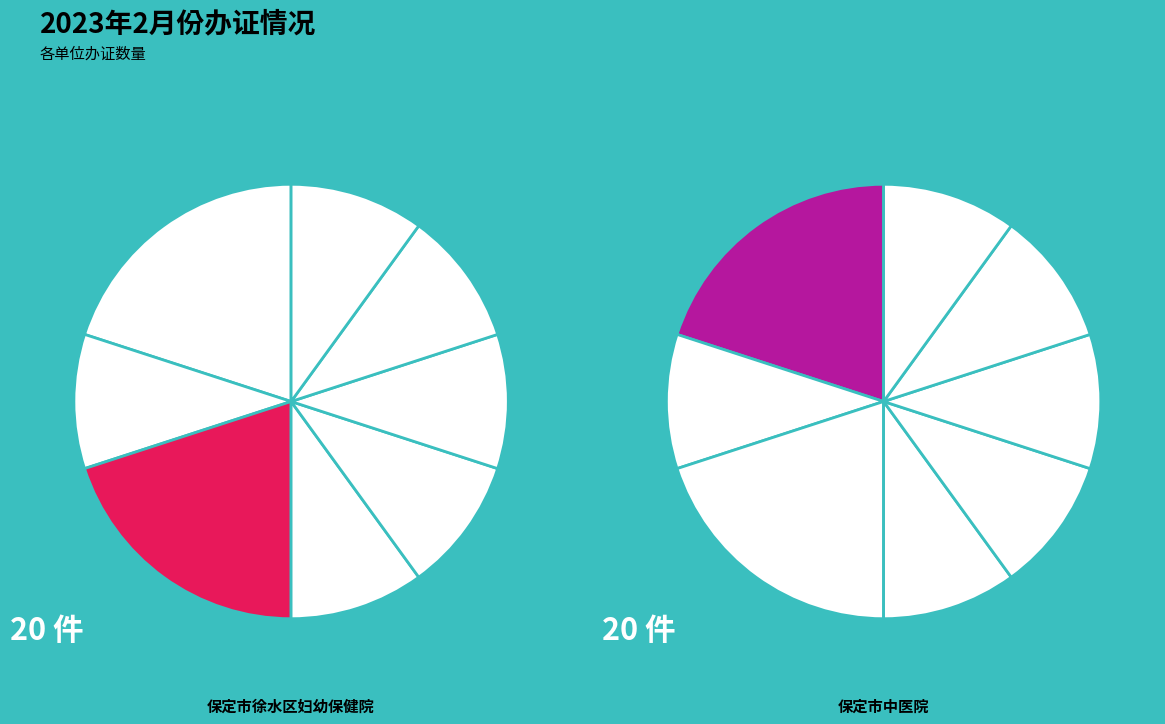

To the nearest percent, what is the average slice percentage?

12%